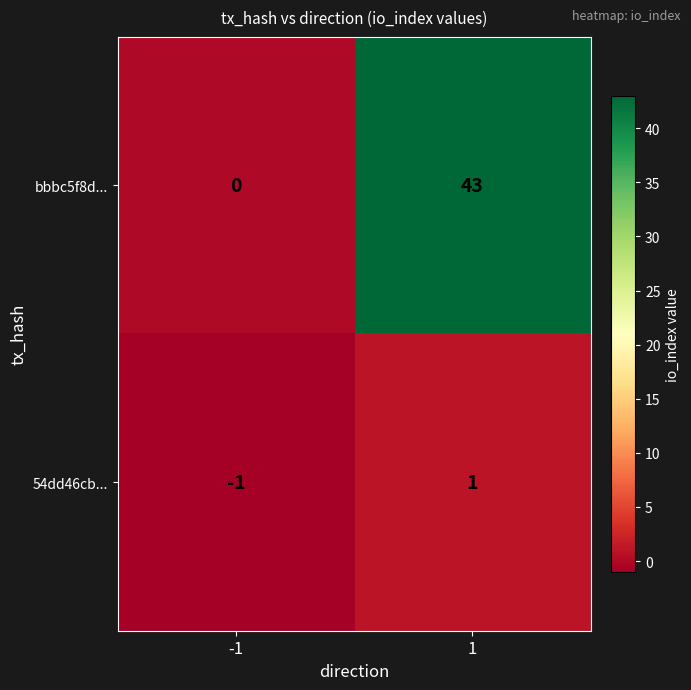

Reading left to right, transcribe all the data shown in this chart.

bbbc5f8d...: 0	43
54dd46cb...: -1	1